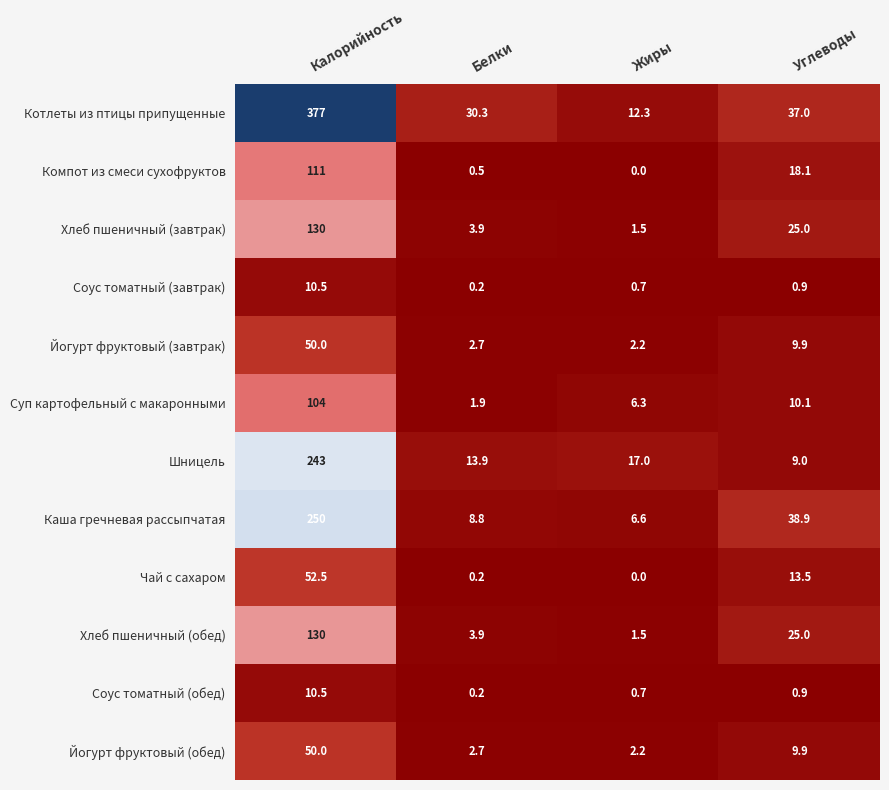

True or false: Хлеб пшеничный (завтрак) has a value of 25.0 at Углеводы.

True